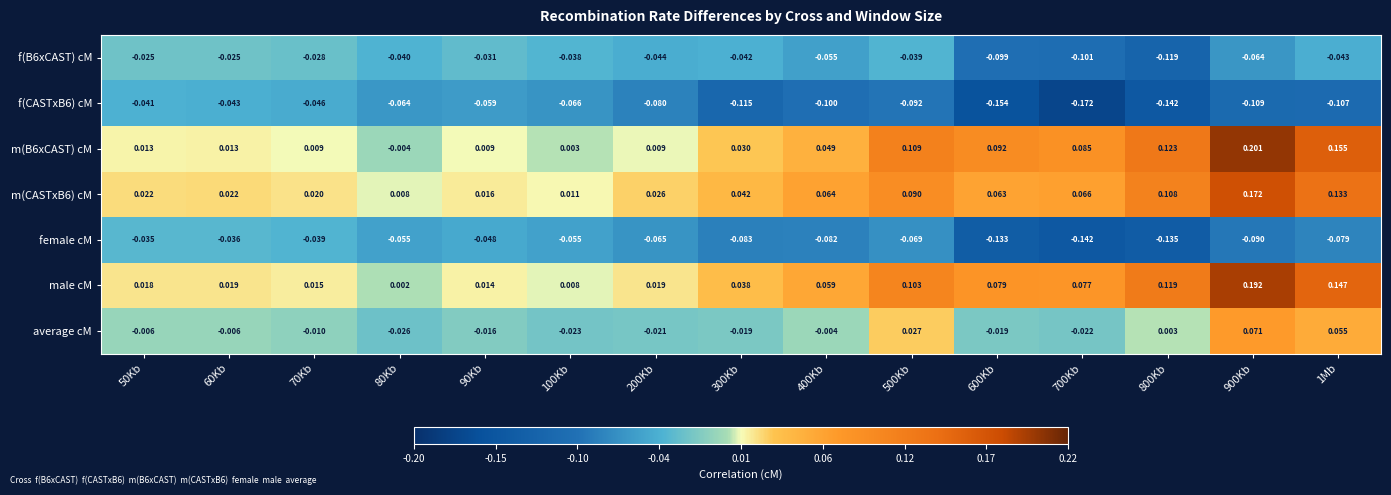

At which category is the sum across all series the highest?

900Kb